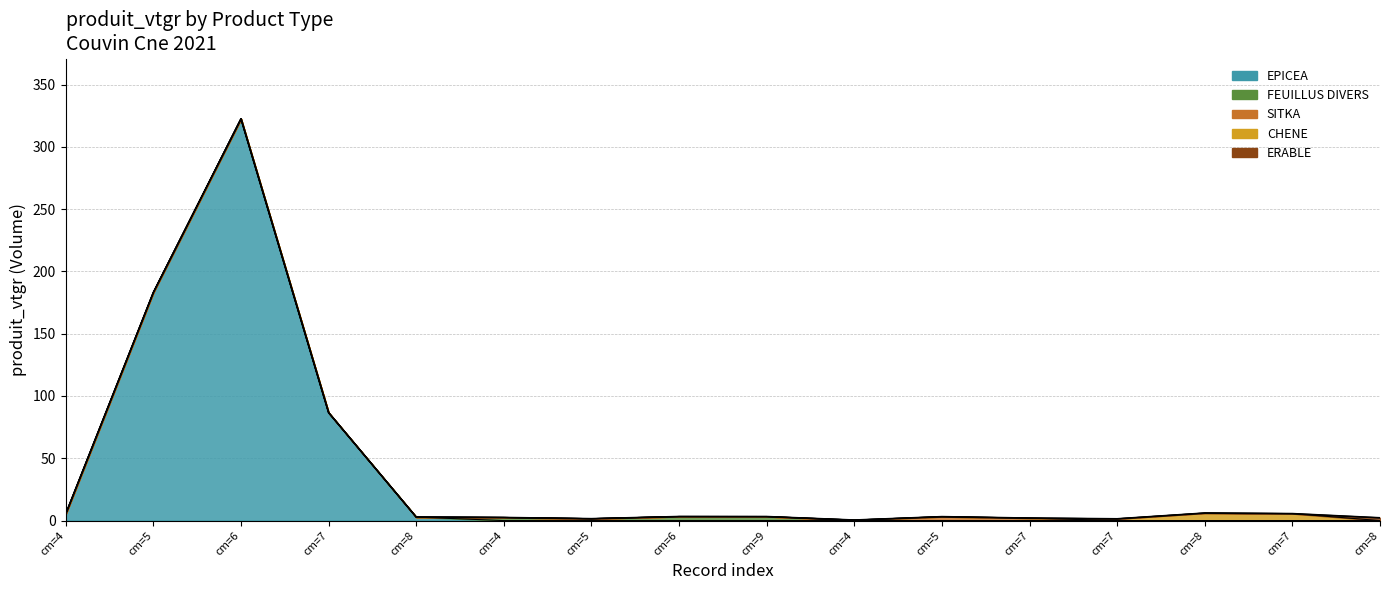

Where do EPICEA and FEUILLUS DIVERS first cross each other?

4 and 5